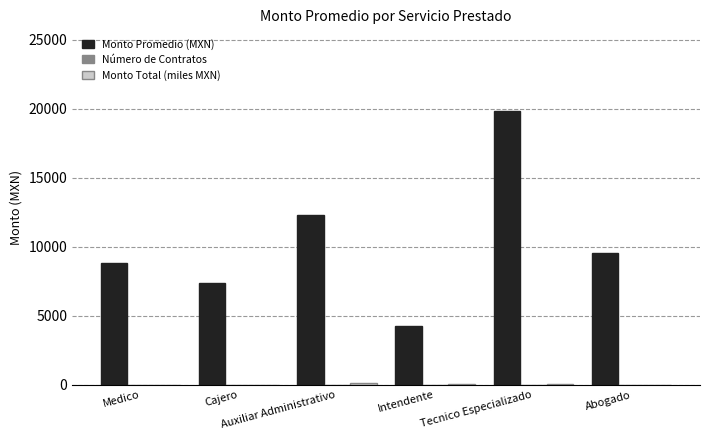

Which series has the largest total across all categories?

Monto Promedio (MXN)